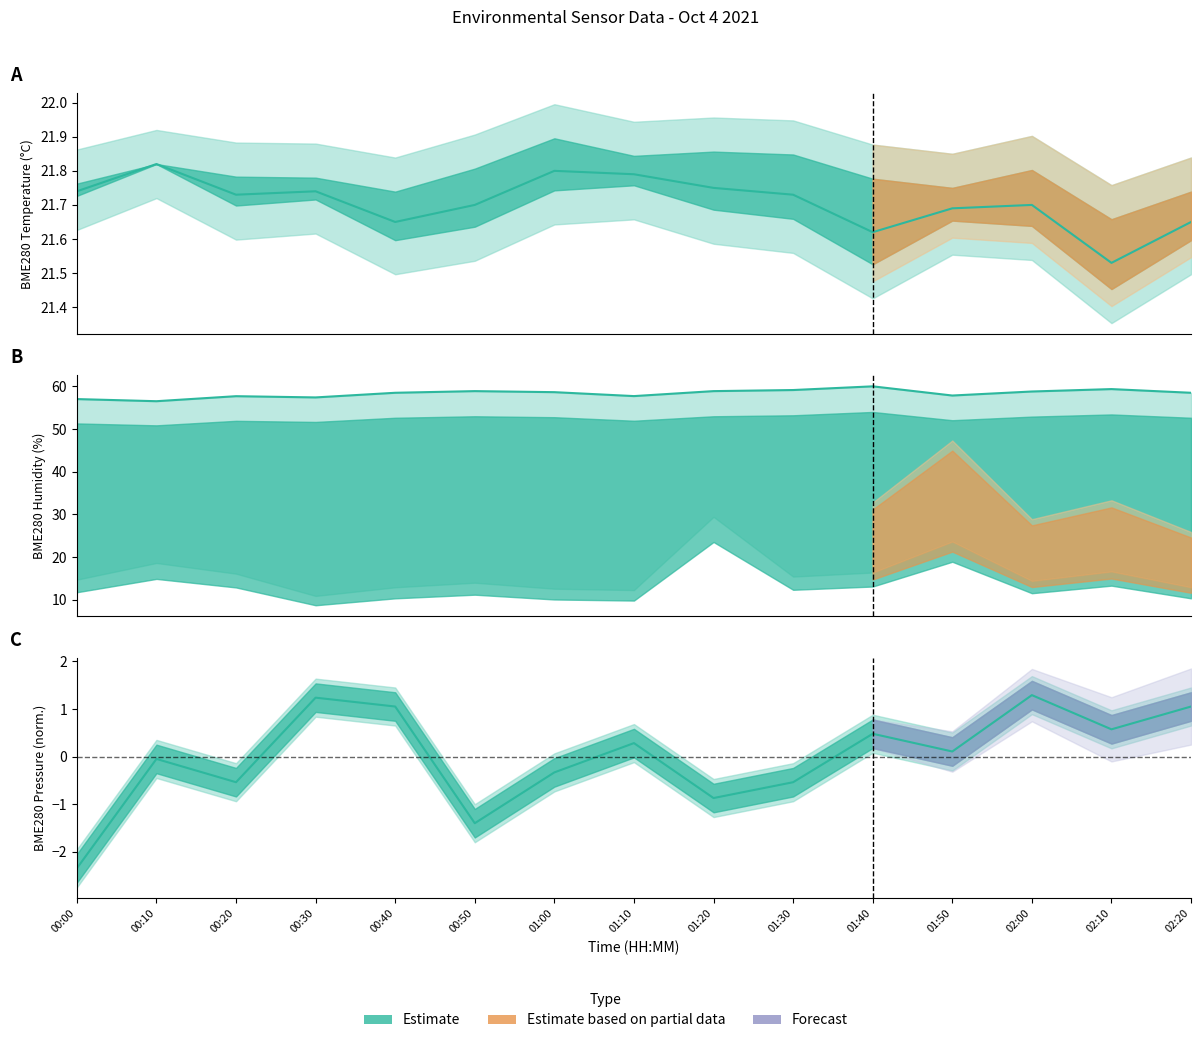

Reading left to right, extract all data points from this chart.

Temperature: 00:00=21.7	00:10=21.8	00:20=21.7	00:30=21.7	00:40=21.6	00:50=21.7	01:00=21.8	01:10=21.8	01:20=21.8	01:30=21.7	01:40=21.6	01:50=21.7	02:00=21.7	02:10=21.5	02:20=21.6
BME280 Humidity: 00:00=57.0	00:10=56.5	00:20=57.7	00:30=57.4	00:40=58.5	00:50=58.9	01:00=58.6	01:10=57.7	01:20=58.9	01:30=59.1	01:40=60.0	01:50=57.8	02:00=58.8	02:10=59.4	02:20=58.5
BME280 Pressure: 00:00=-2.3	00:10=-0.0	00:20=-0.5	00:30=1.2	00:40=1.1	00:50=-1.4	01:00=-0.3	01:10=0.3	01:20=-0.9	01:30=-0.5	01:40=0.5	01:50=0.1	02:00=1.3	02:10=0.6	02:20=1.1